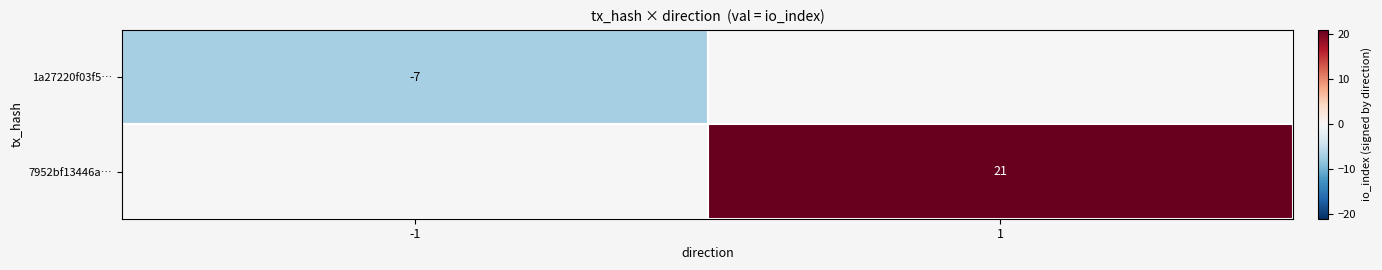

The value of 7952bf13446a… at 1 is 6. True or false?

False